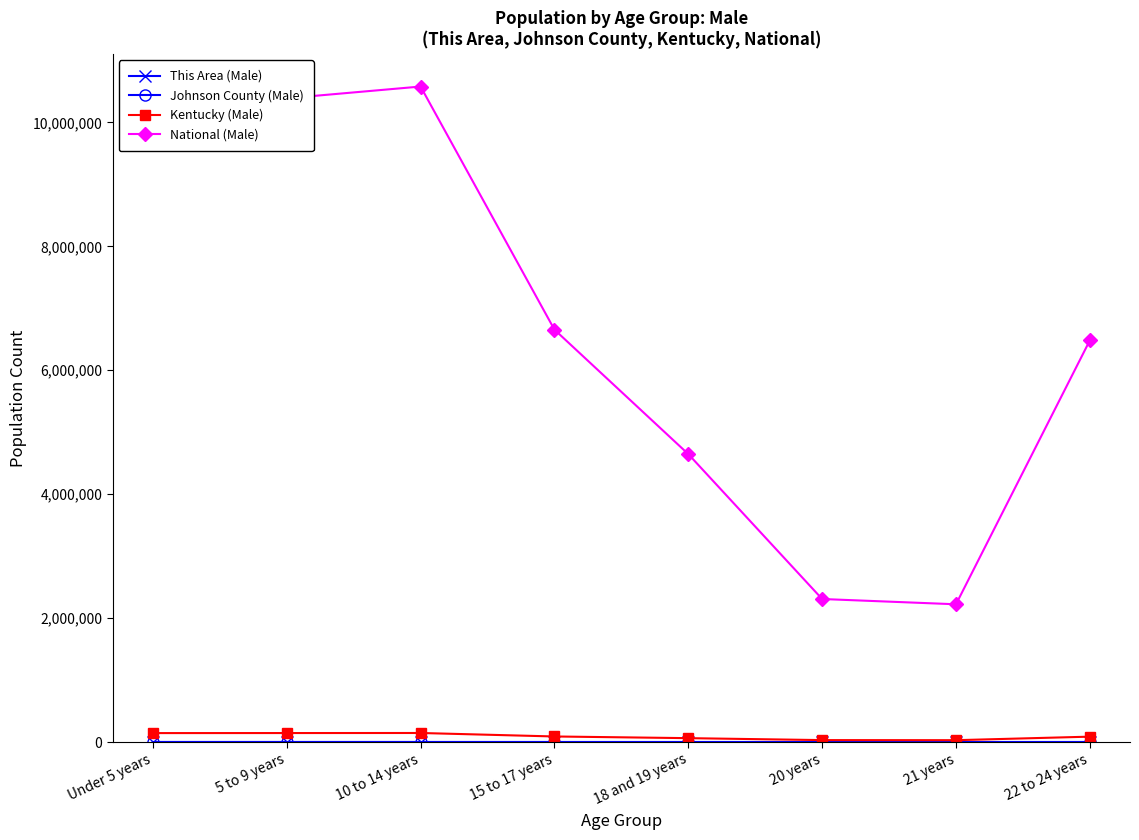

What is the greatest value displayed?

10579862